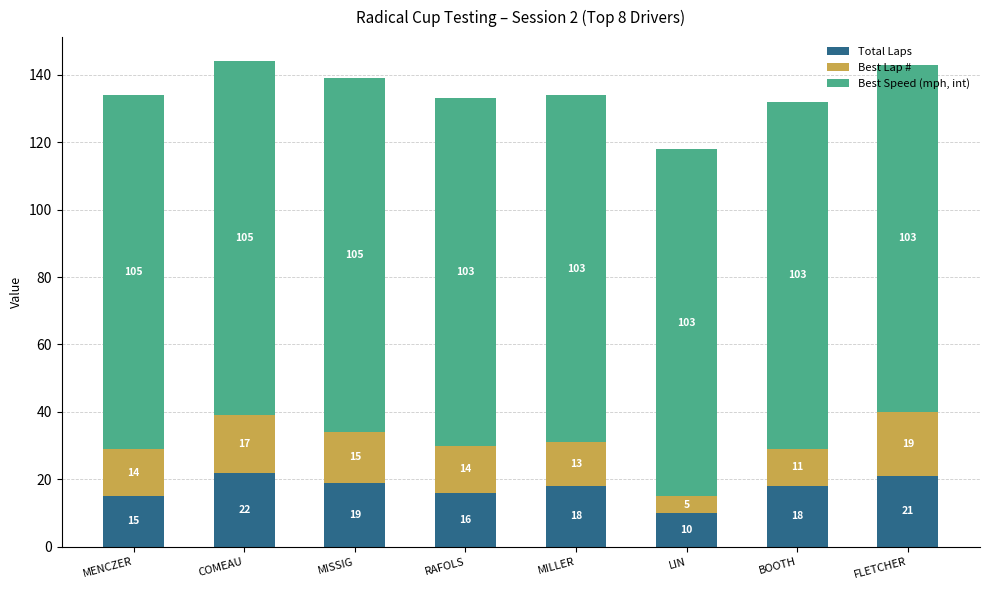

At which category is the sum across all series the highest?

COMEAU